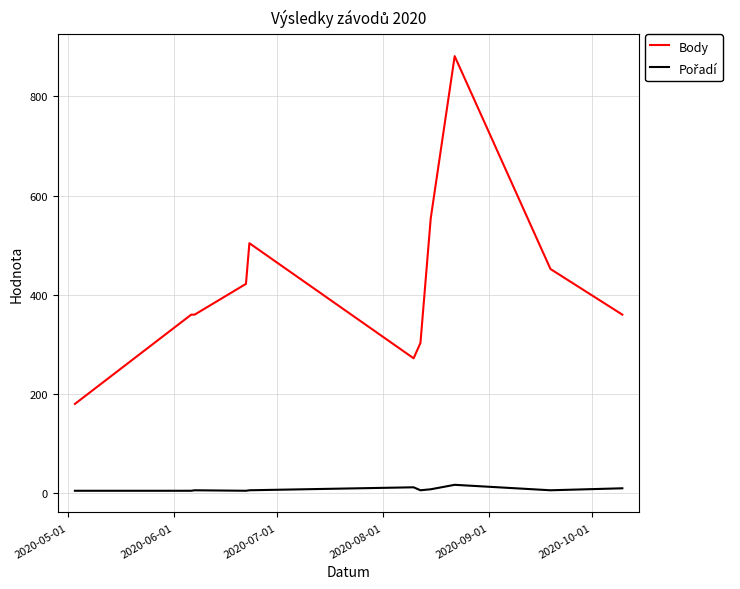

What is the minimum value for Body?

180